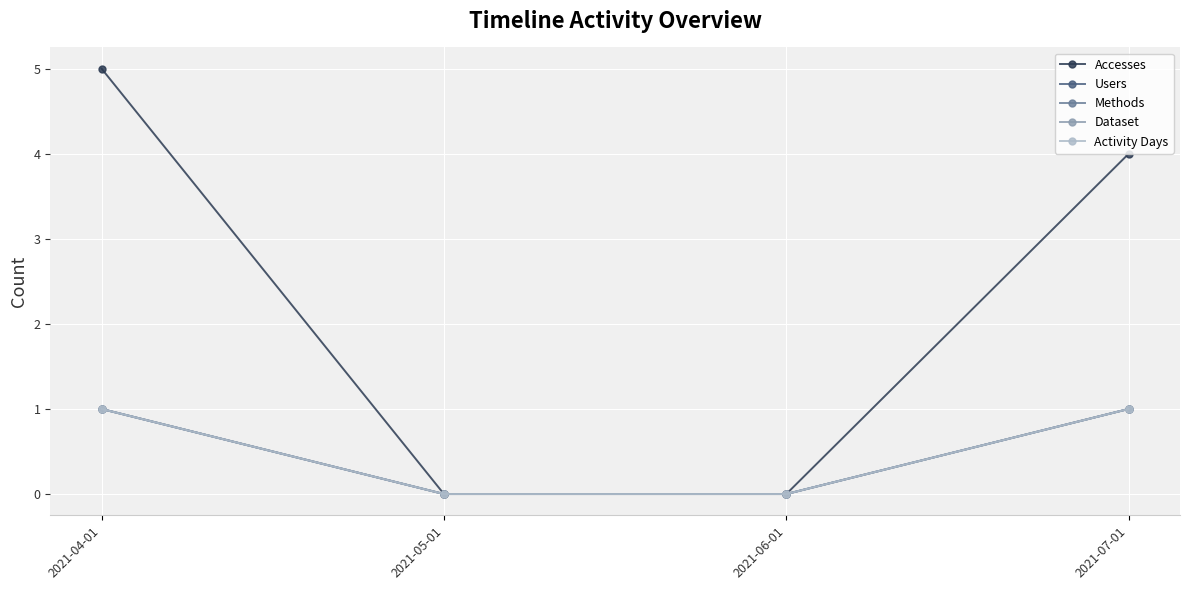

Does the chart have visible grid lines?

Yes